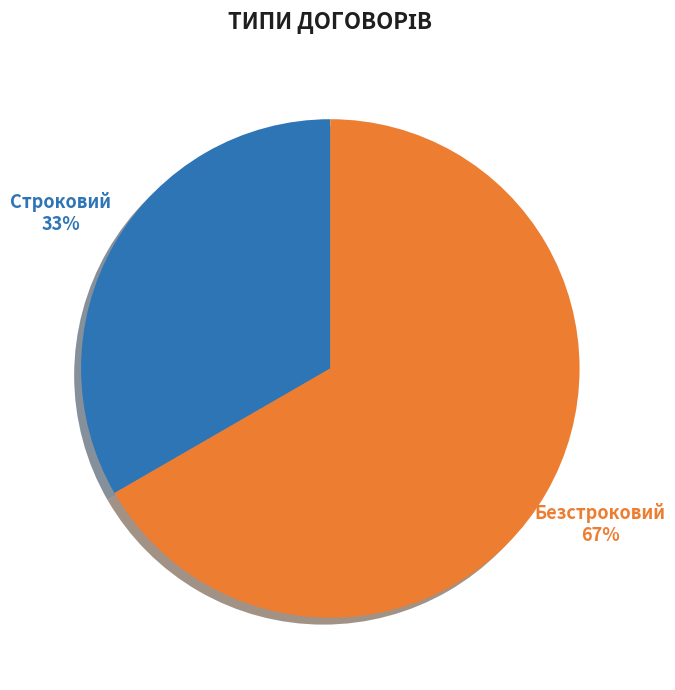

What is the largest slice in the pie chart?

Безстроковий